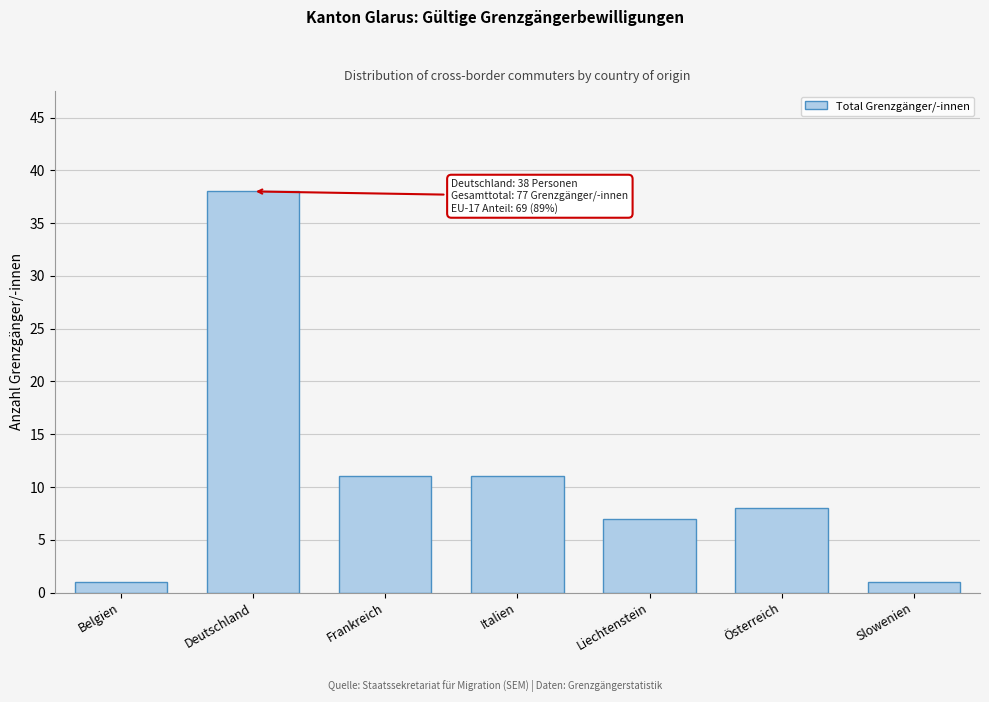

Reading right to left, transcribe all the data shown in this chart.

1	8	7	11	11	38	1